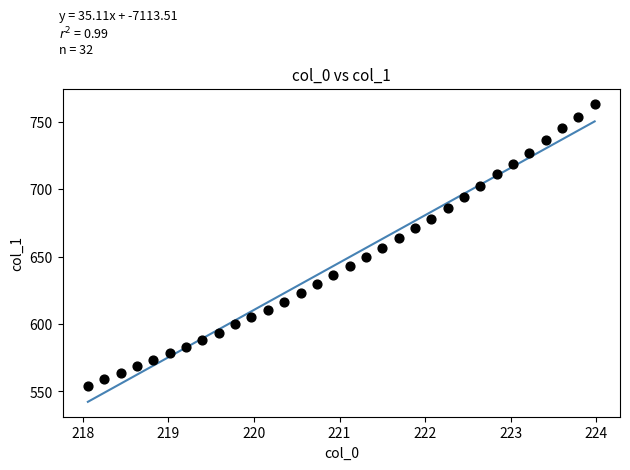

What is the range of Y values (max minus min)?

208.8